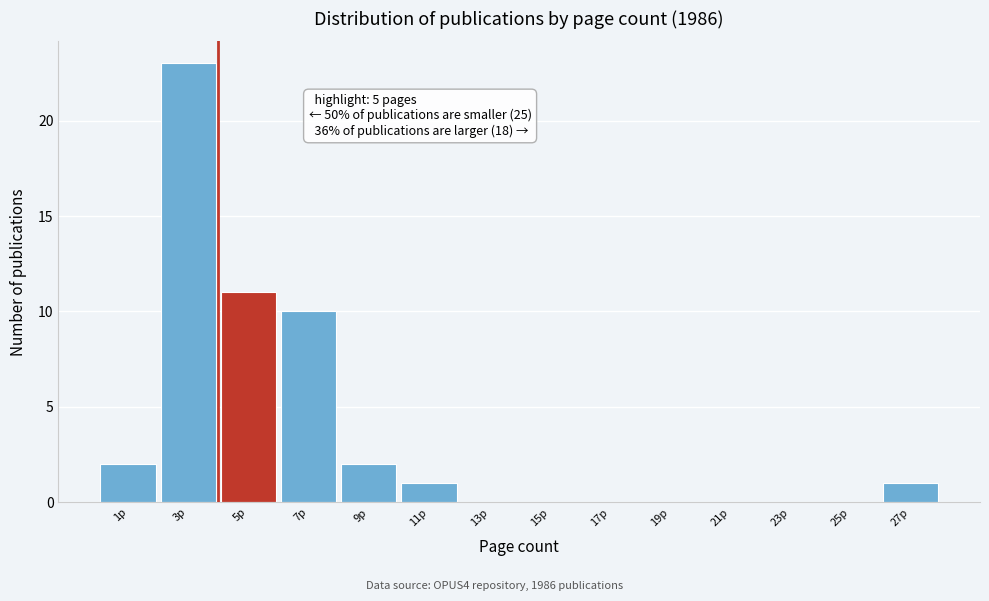

Reading left to right, list all the values displayed in this chart.

1p=2	3p=23	5p=11	7p=10	9p=2	11p=1	13p=0	15p=0	17p=0	19p=0	21p=0	23p=0	25p=0	27p=1